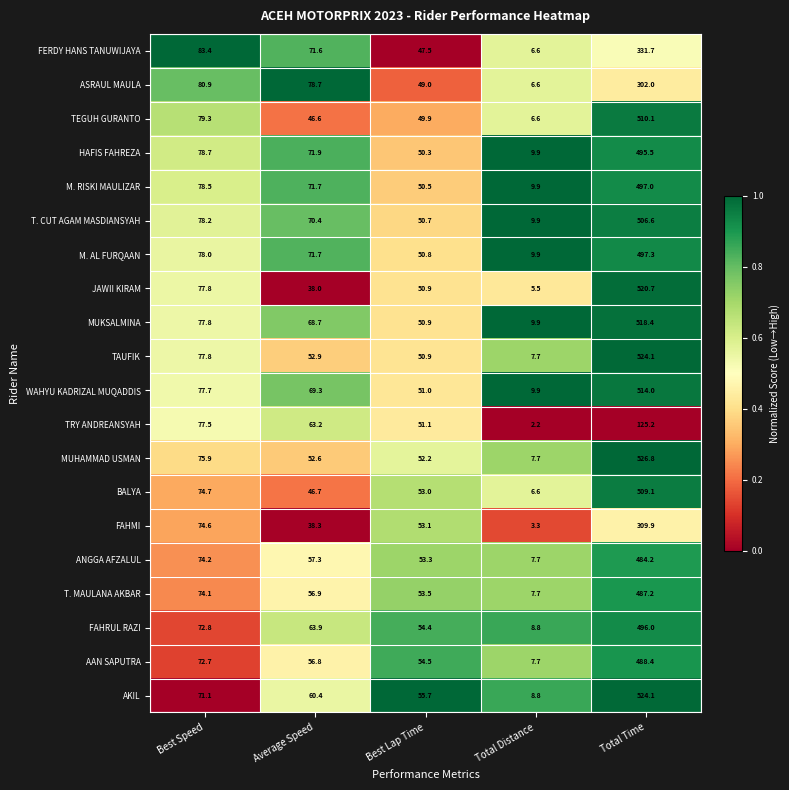

True or false: M. AL FURQAAN has a value of 705.4 at Total Time.

False